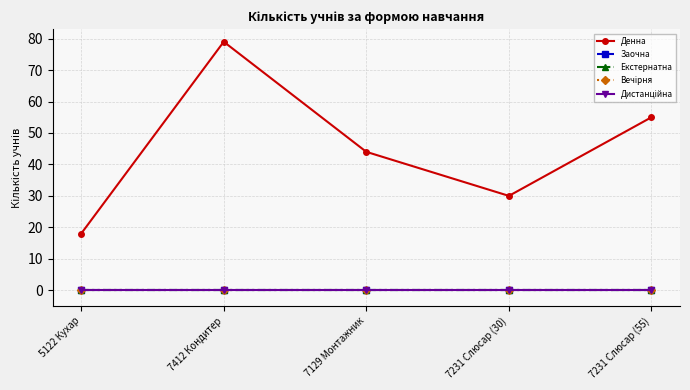

Does the chart have visible grid lines?

Yes